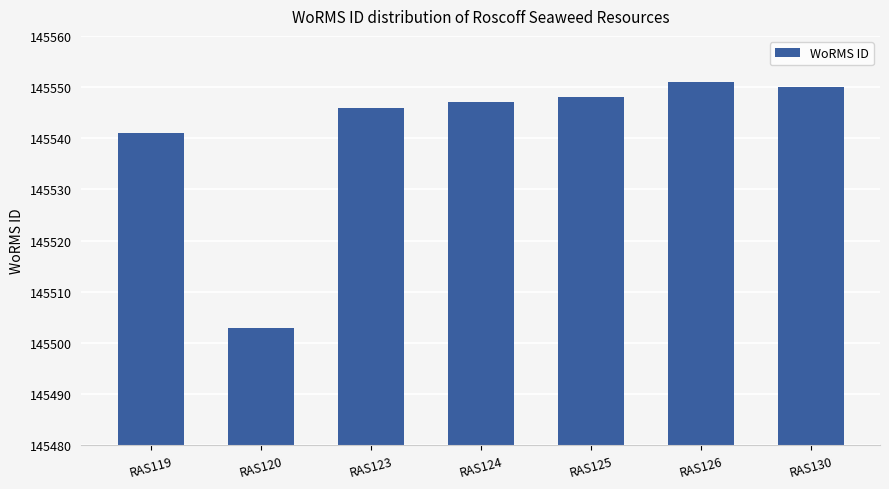

Where is the data nearest to the value 145527?

RAS119